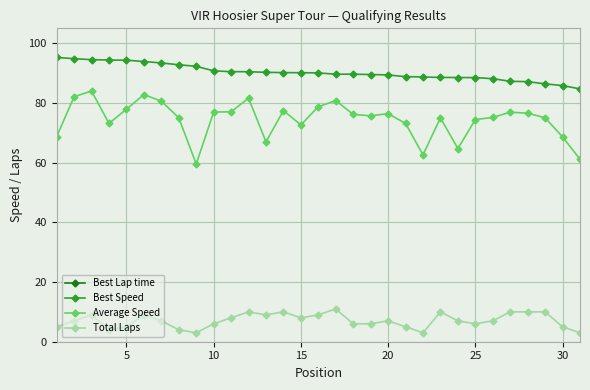

What is the value of the Best Speed point at the 12th from the left?

90.5